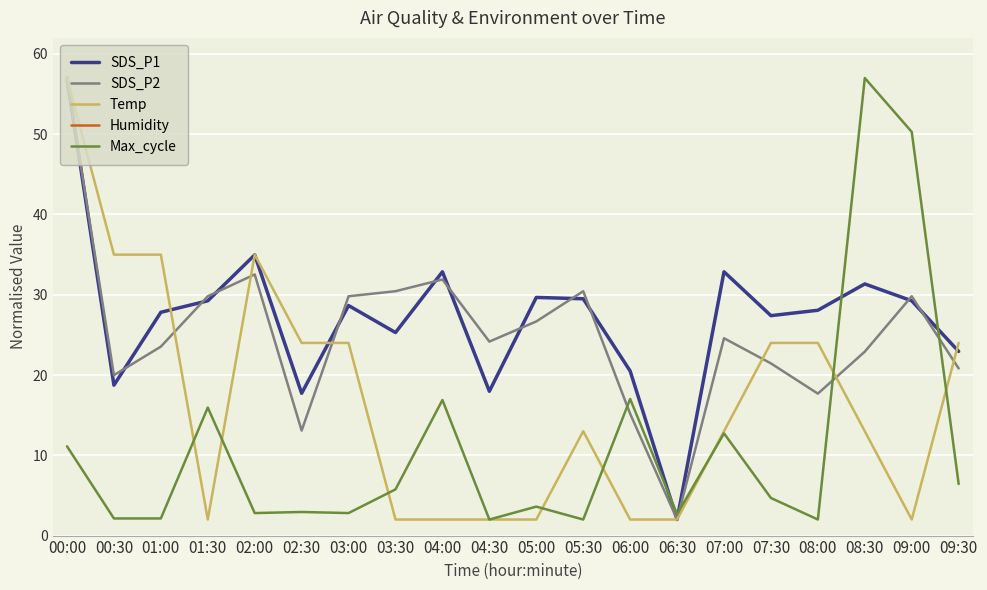

What is the smallest value displayed?

2.0